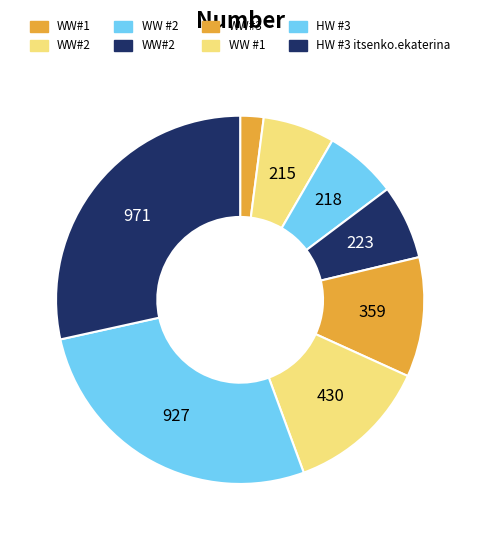

To the nearest percent, what is the average slice percentage?

12%